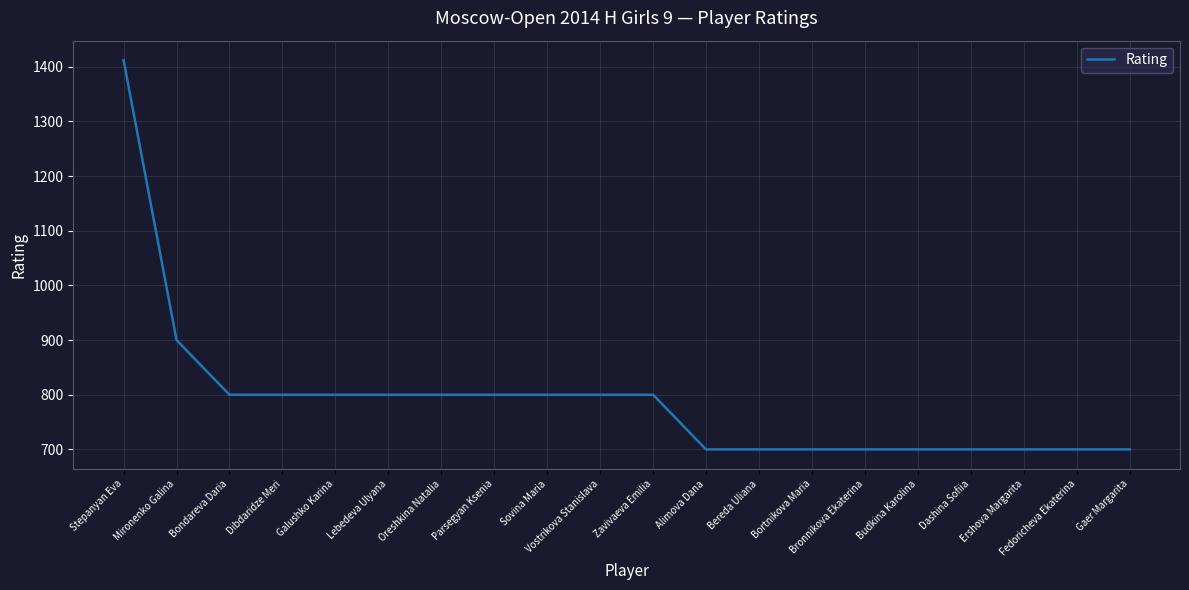

Does the chart display data point markers on the line(s)?

No